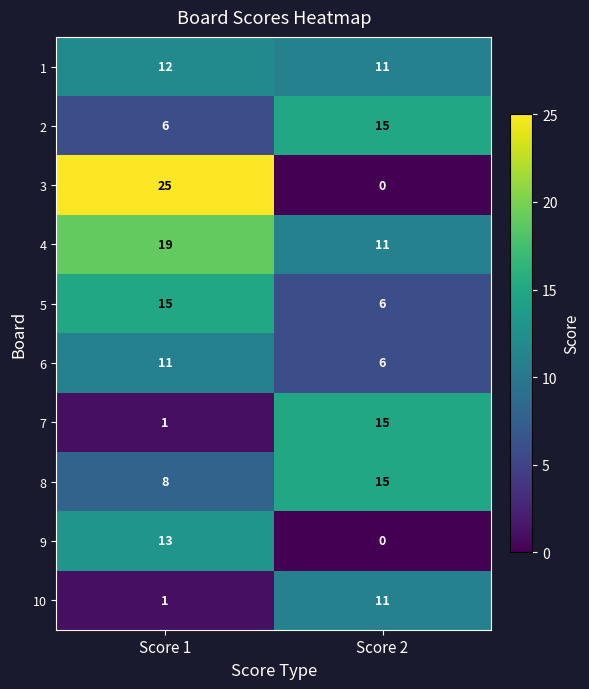

How many data points does each series have?

2